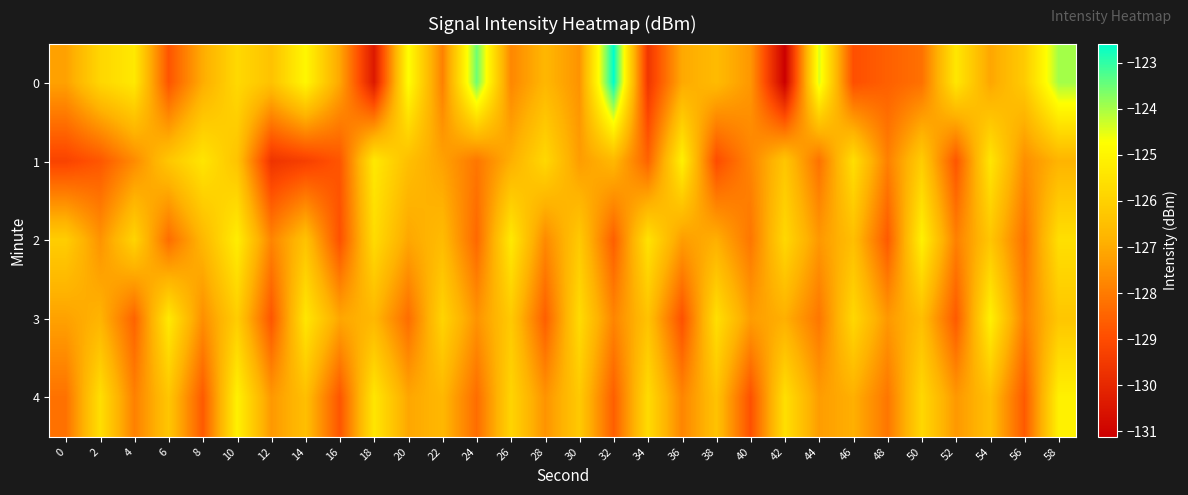

At 14, list the series in order from smallest to largest.

1, 4, 2, 3, 0